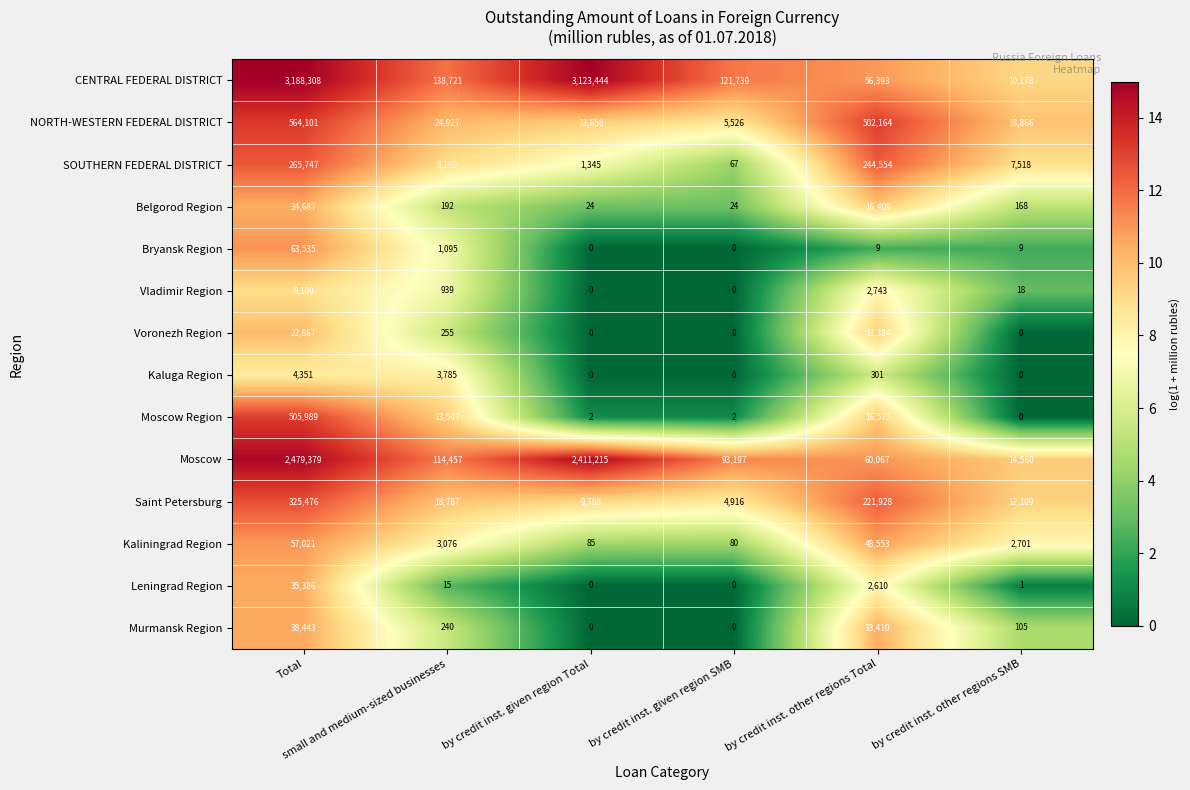

What is the difference between the maximum and minimum values in the Vladimir Region series?

8100